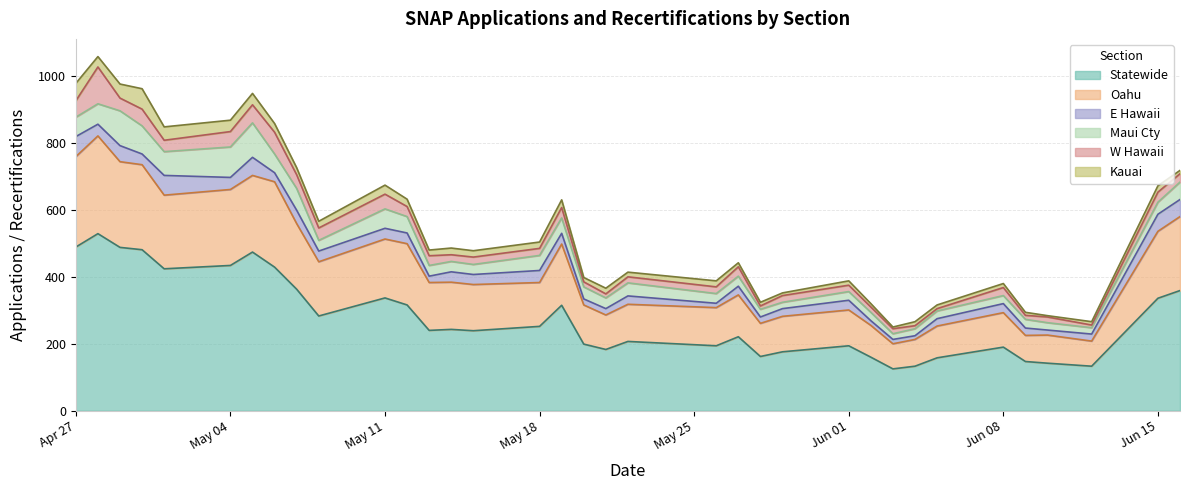

What is the difference between the second highest and second lowest values in the E Hawaii series?

46